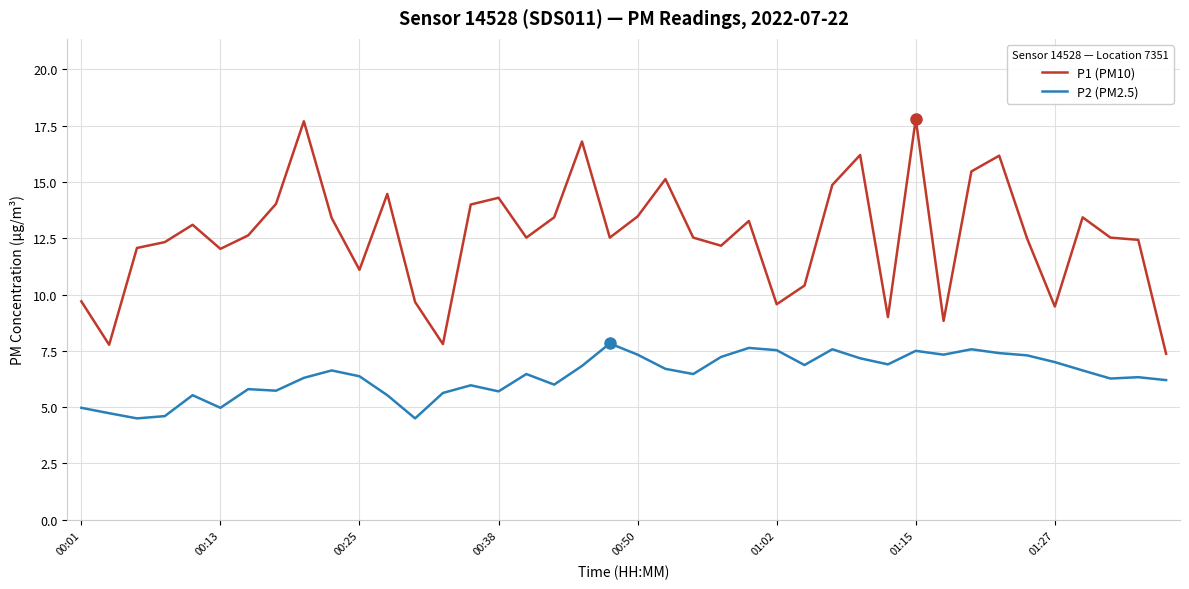

Which series has the largest total across all categories?

P1 (PM10)